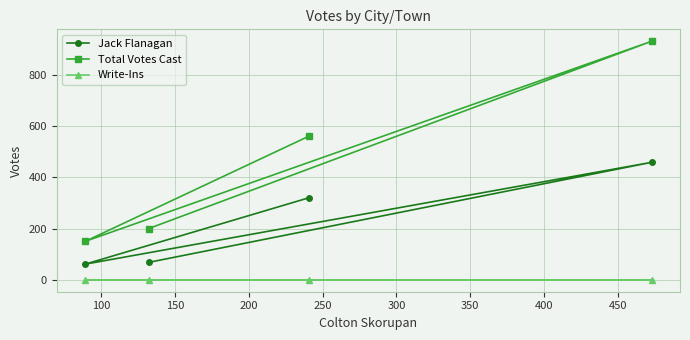

Which series has the widest spread of values?

Total Votes Cast